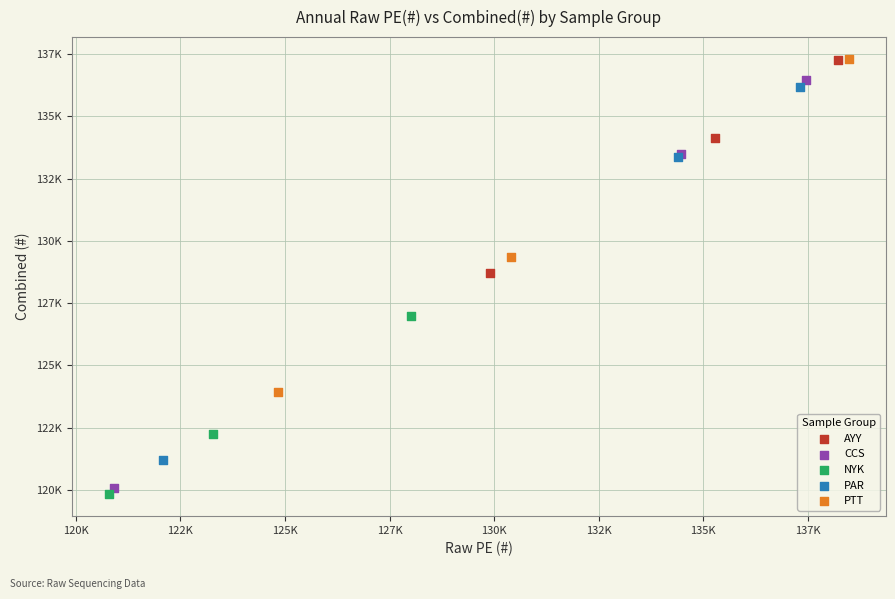

What are all the series names shown in the legend?

AYY, CCS, NYK, PAR, PTT